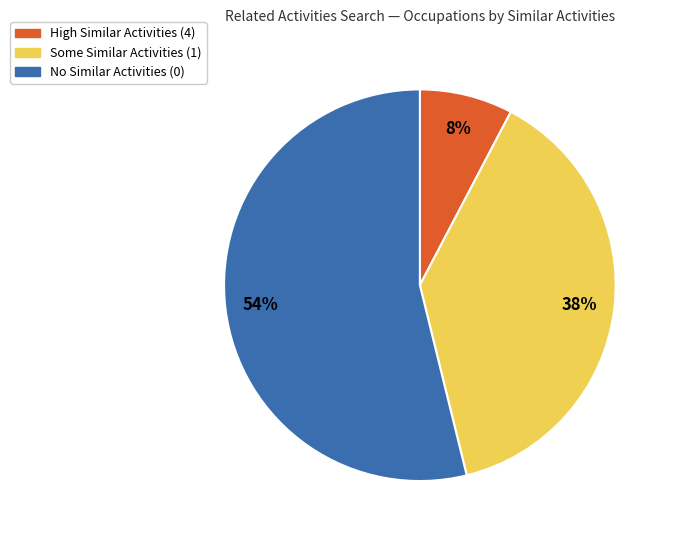

To the nearest percent, what is the difference between the largest and smallest slice percentages?

46%